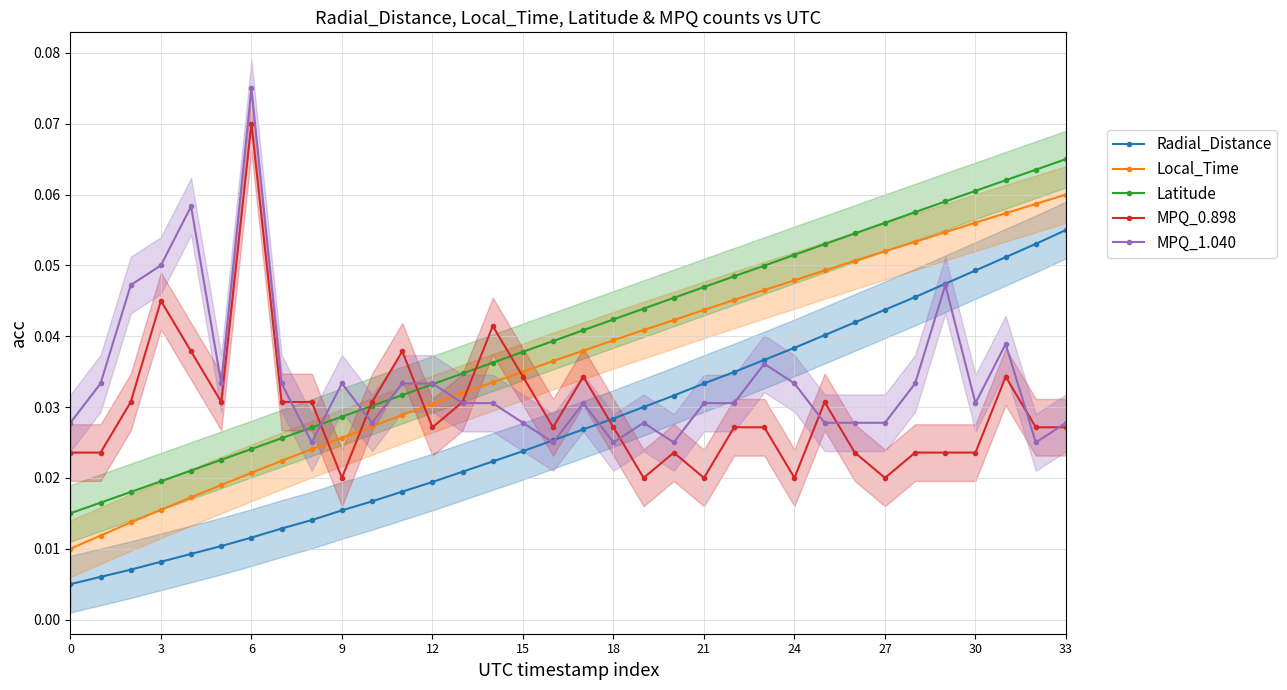

At which category is the sum across all series the highest?

31